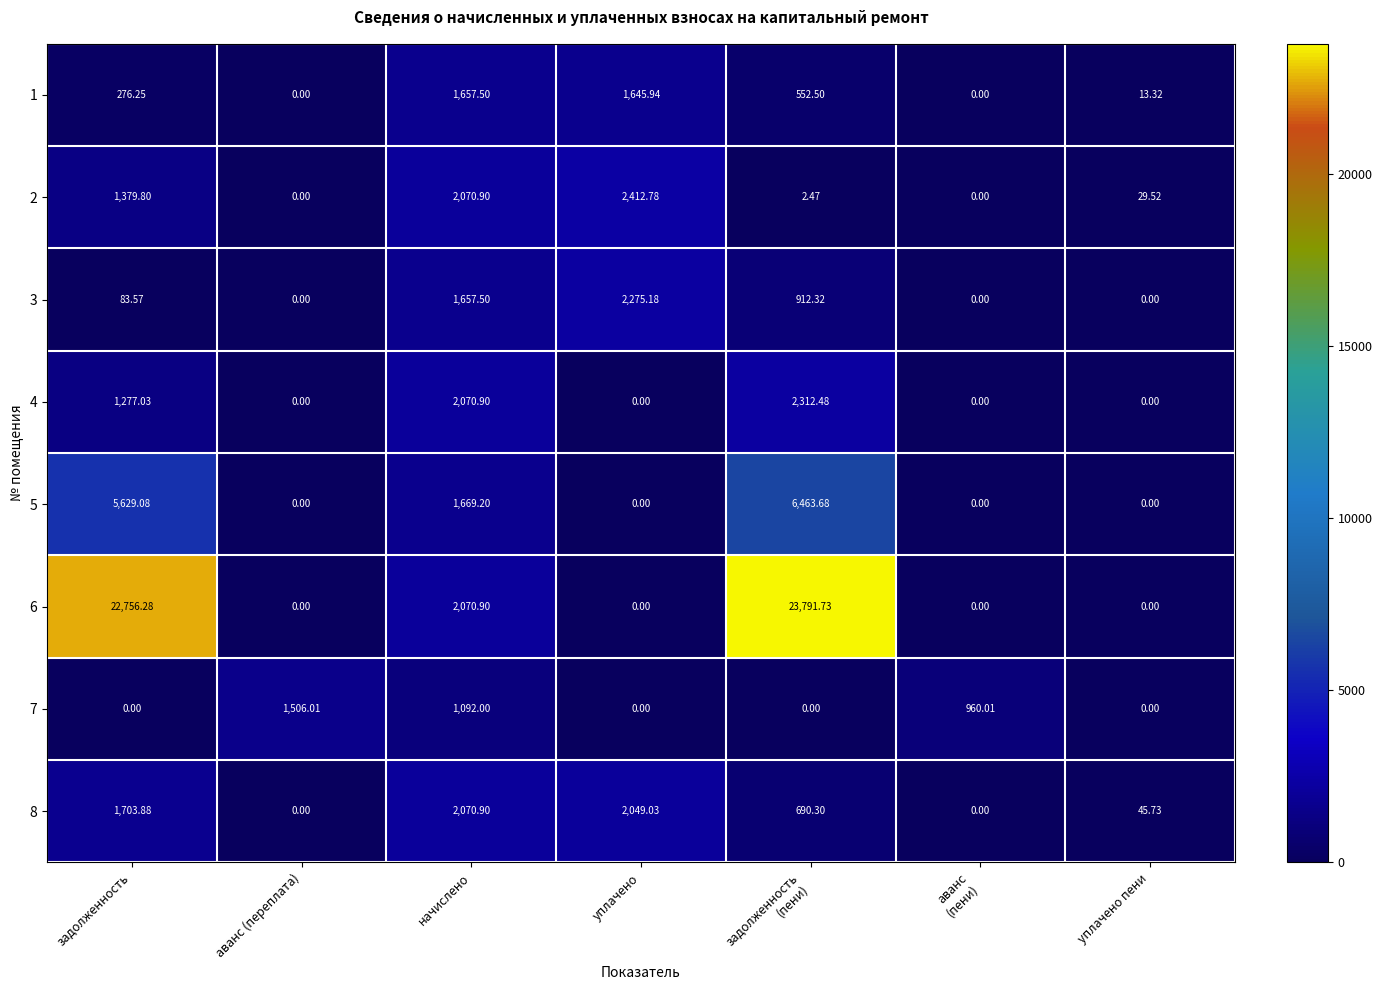

Which category has the highest value in the 8 series?

начислено